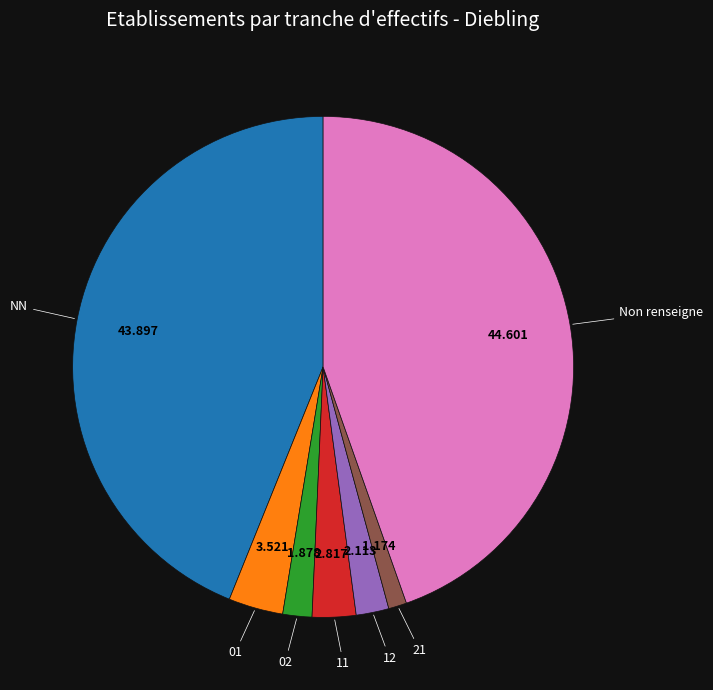

How many segments does this pie chart have?

7